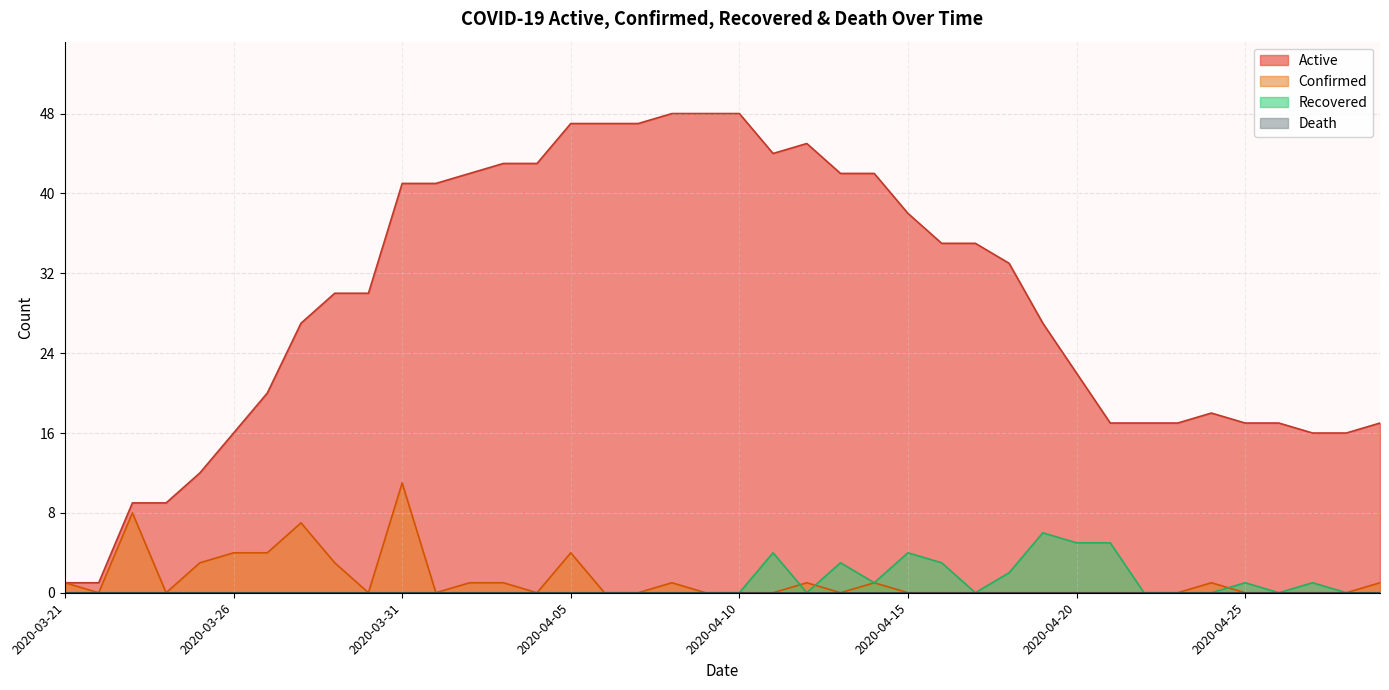

True or false: Death has a value of 0 at 2020-05-04.

True